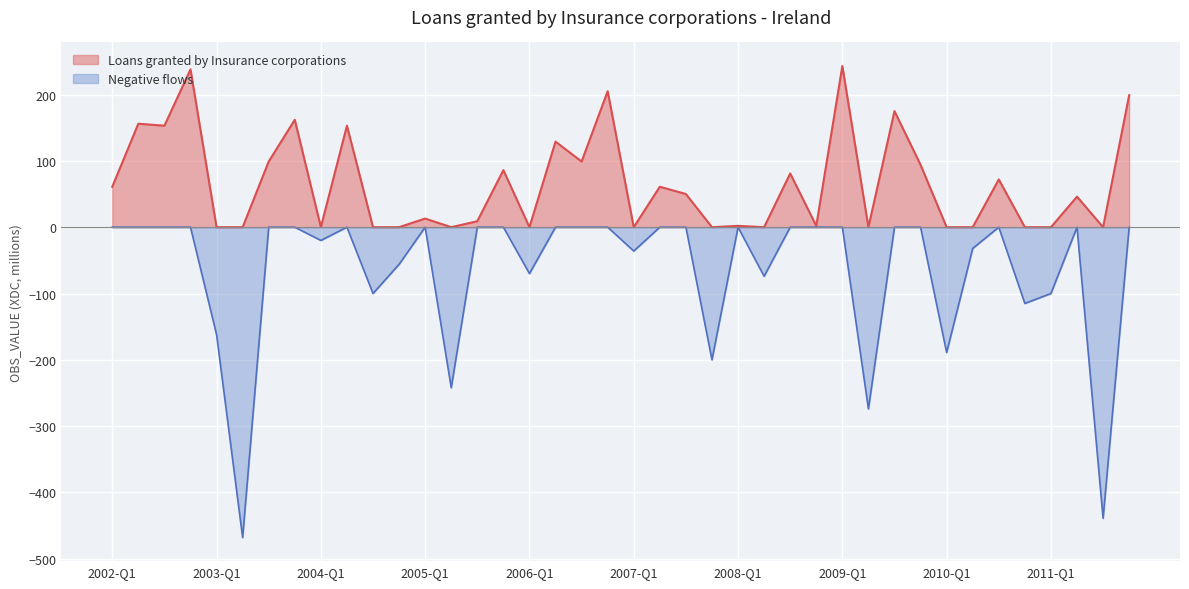

Reading right to left, what are all the values shown in this chart?

Positive Values: 2011-Q4=199	2011-Q3=0	2011-Q2=46	2011-Q1=0	2010-Q4=0	2010-Q3=72	2010-Q2=0	2010-Q1=0	2009-Q4=94	2009-Q3=175	2009-Q2=0	2009-Q1=243	2008-Q4=2	2008-Q3=81	2008-Q2=0	2008-Q1=2	2007-Q4=0	2007-Q3=50	2007-Q2=61	2007-Q1=0	2006-Q4=205	2006-Q3=99	2006-Q2=129	2006-Q1=0	2005-Q4=86	2005-Q3=9	2005-Q2=0	2005-Q1=13	2004-Q4=0	2004-Q3=0	2004-Q2=153	2004-Q1=0	2003-Q4=162	2003-Q3=99	2003-Q2=0	2003-Q1=0	2002-Q4=238	2002-Q3=153	2002-Q2=156	2002-Q1=61
Negative Values: 2011-Q4=0	2011-Q3=-439	2011-Q2=0	2011-Q1=-100	2010-Q4=-115	2010-Q3=0	2010-Q2=-32	2010-Q1=-189	2009-Q4=0	2009-Q3=0	2009-Q2=-274	2009-Q1=0	2008-Q4=0	2008-Q3=0	2008-Q2=-74	2008-Q1=0	2007-Q4=-200	2007-Q3=0	2007-Q2=0	2007-Q1=-36	2006-Q4=0	2006-Q3=0	2006-Q2=0	2006-Q1=-70	2005-Q4=0	2005-Q3=0	2005-Q2=-242	2005-Q1=0	2004-Q4=-56	2004-Q3=-100	2004-Q2=0	2004-Q1=-20	2003-Q4=0	2003-Q3=0	2003-Q2=-468	2003-Q1=-162	2002-Q4=0	2002-Q3=0	2002-Q2=0	2002-Q1=0